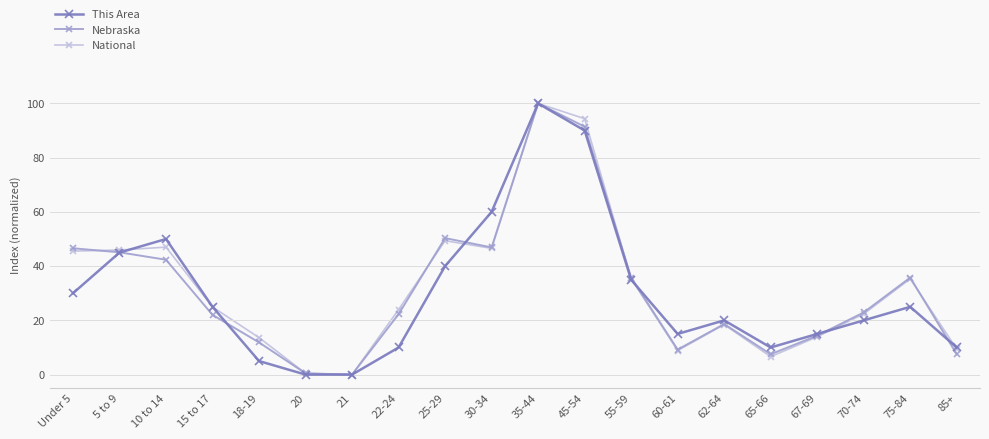

True or false: National has a value of 0.5 at 20.

True